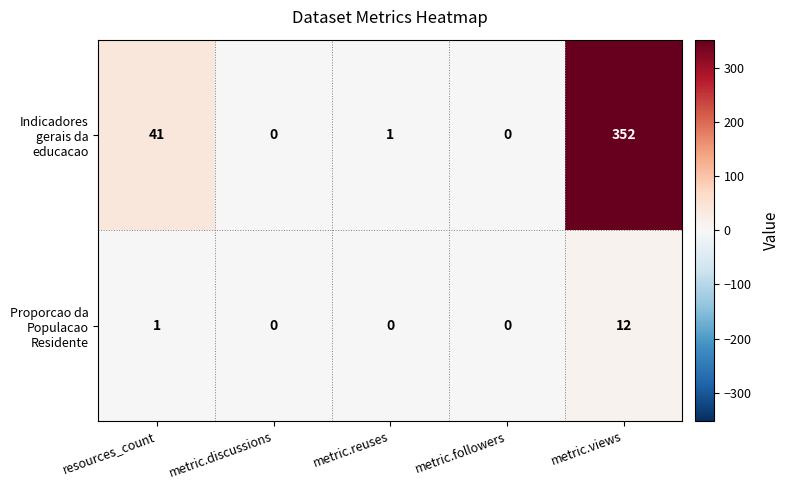

List the series in order of their overall mean, highest first.

Indicadores gerais da educacao, Proporcao da Populacao Residente